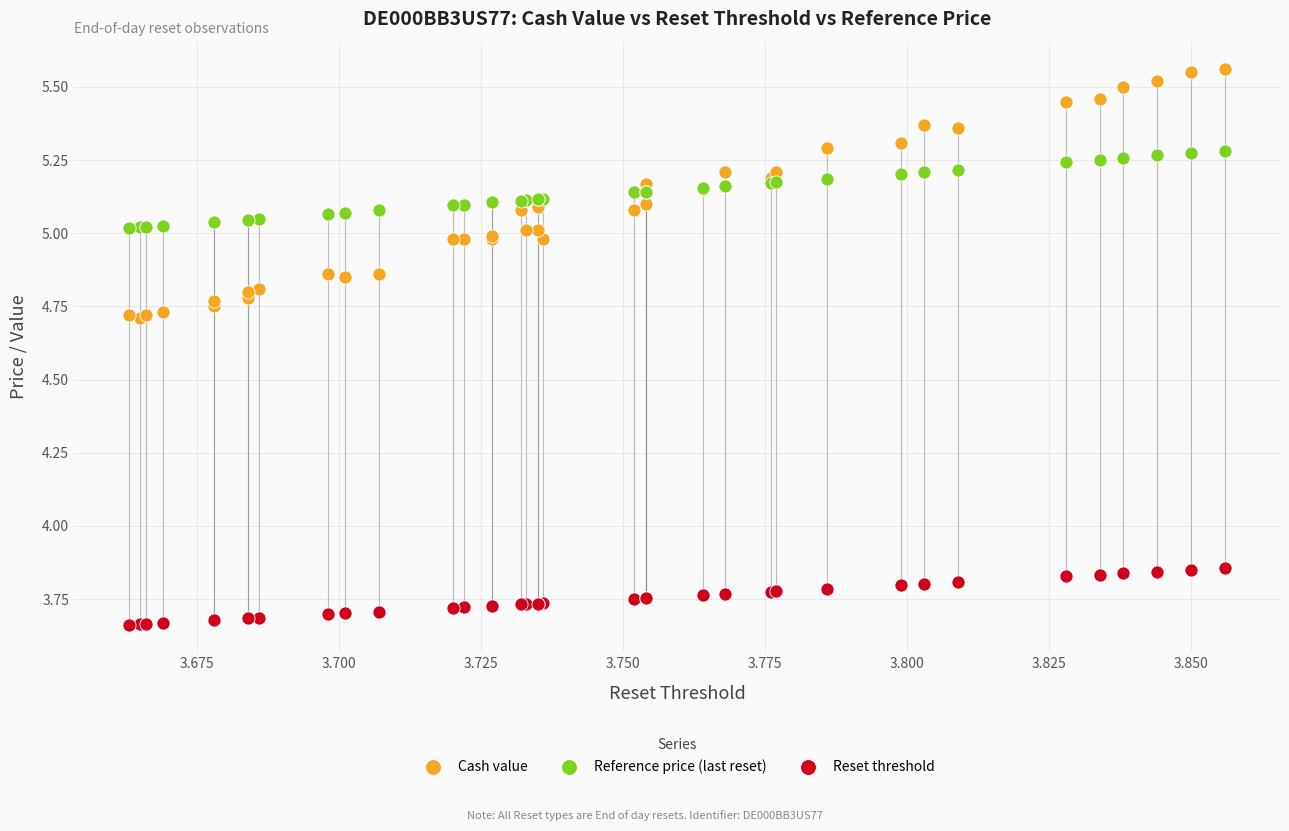

Which series reaches the maximum Y coordinate?

Cash value